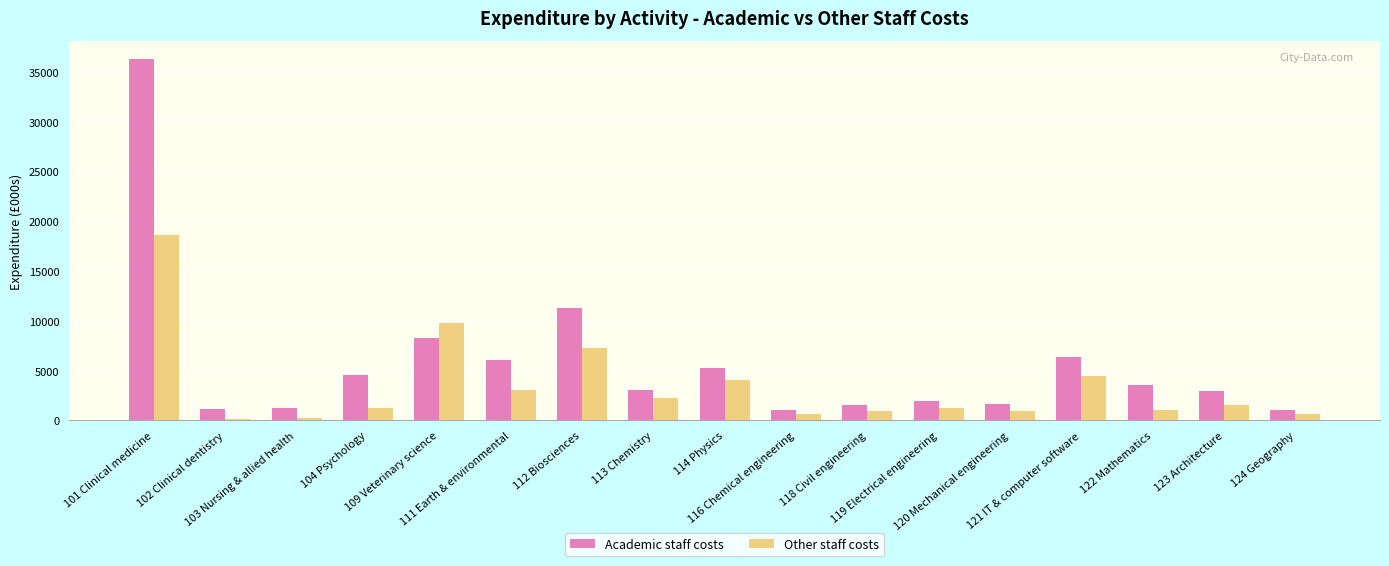

What is the minimum value shown in the chart?

164